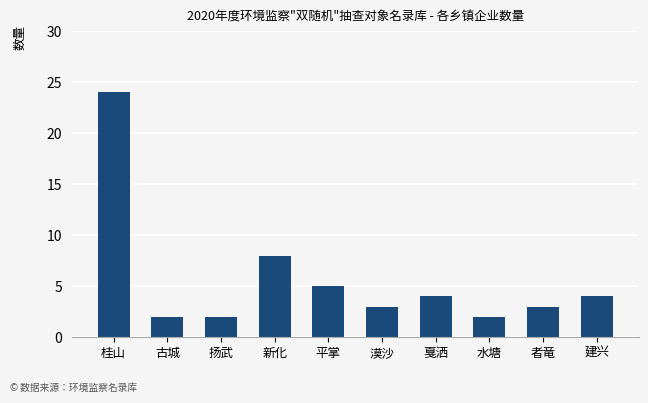

What is the value of the 10th bar from the left?

4